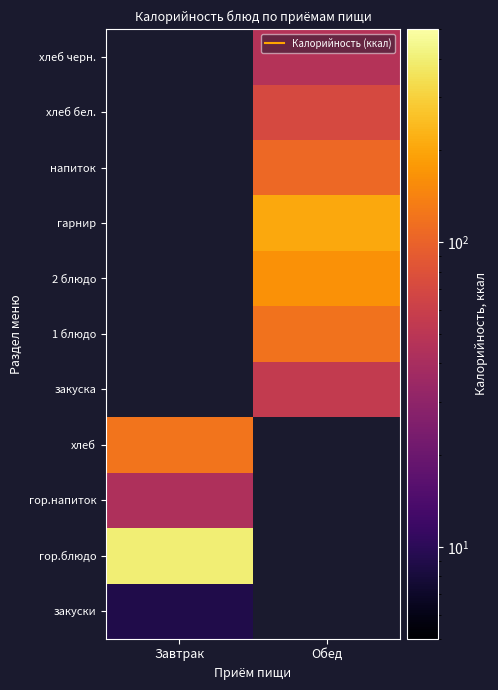

True or false: хлеб has a value of 121.5 at Завтрак.

True